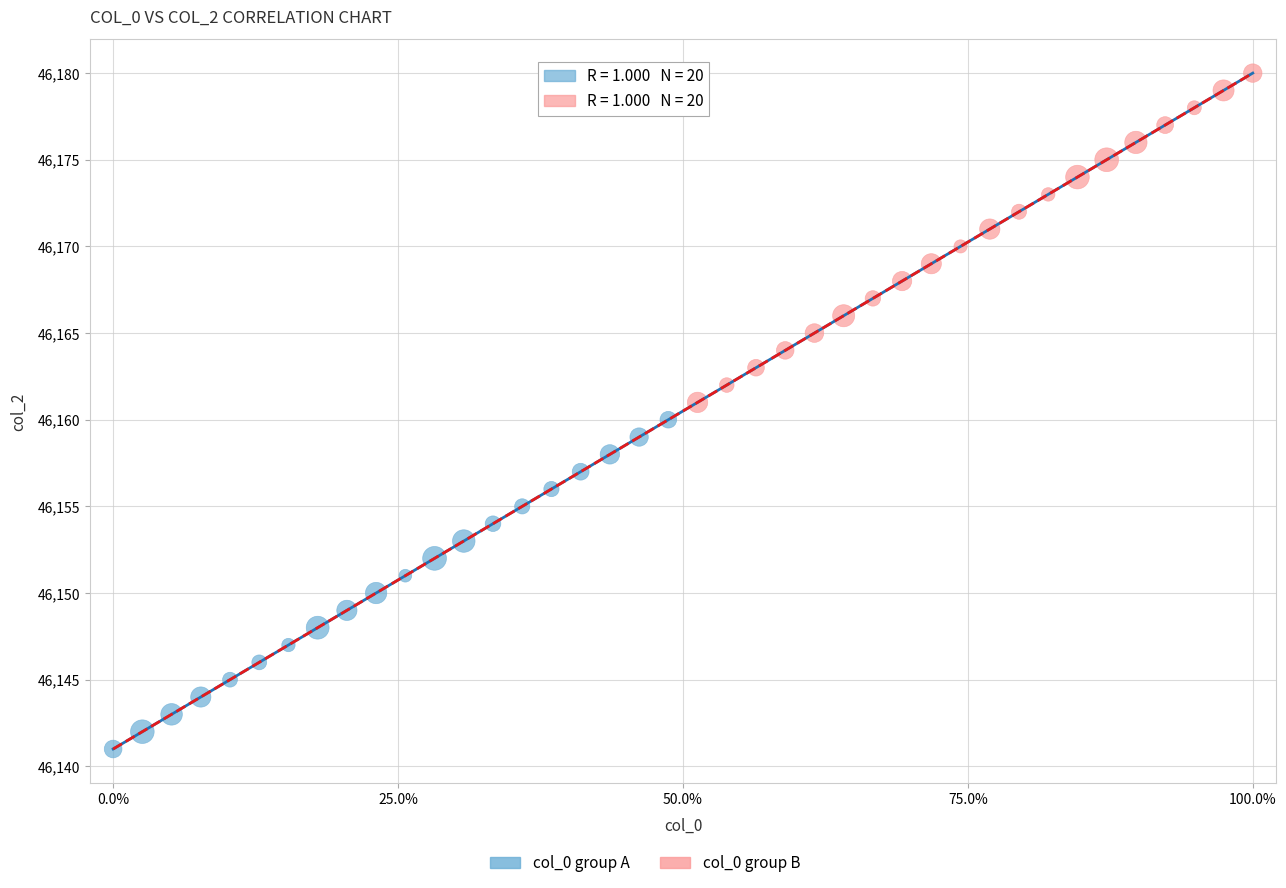

Which series contains the lowest Y value?

col_0 group A